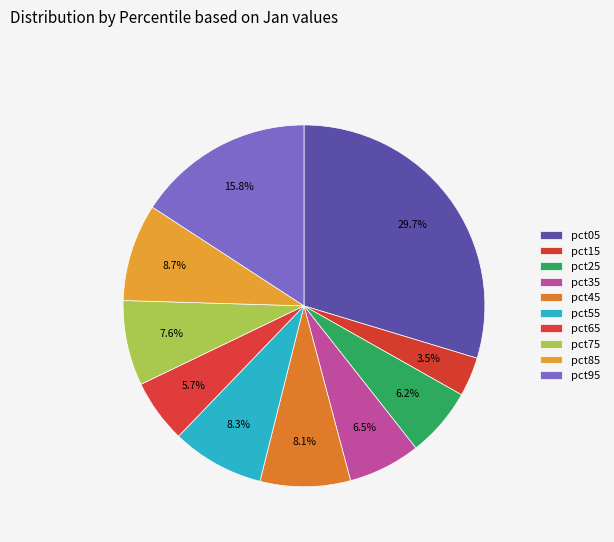

The pct75 slice represents 8% of the pie. True or false?

True